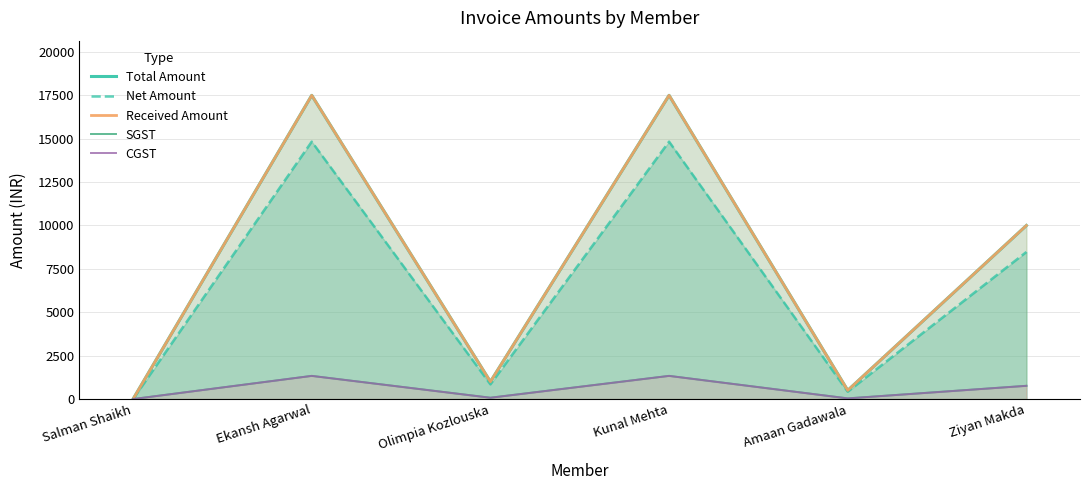

What is the maximum value shown in the chart?

17500.0